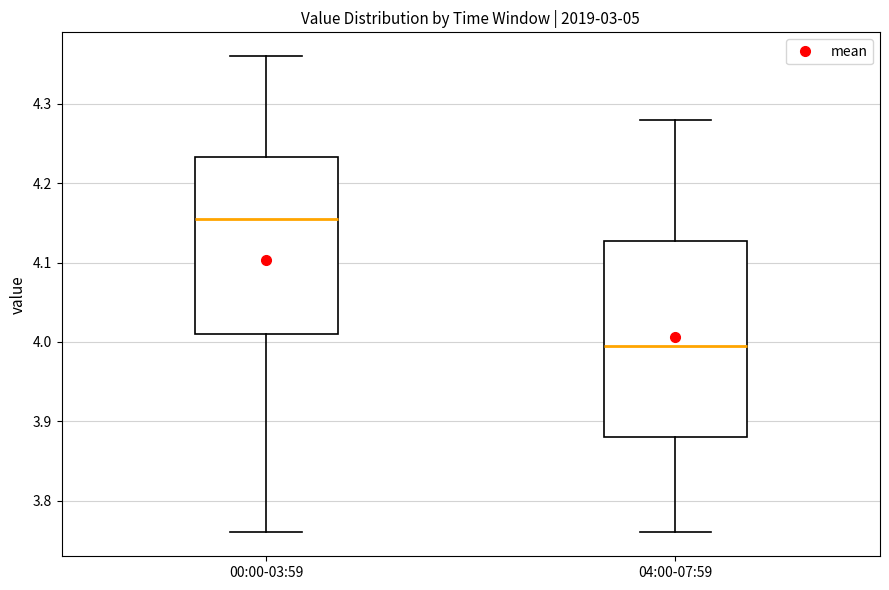

Reading left to right, read every box against the y-axis: the position of its median line, the range the box covers, and the ends of its whiskers. The values are not printed on the chart, so give them approximately, as read against the axis.

00:00-03:59: median 4.16, box 4.01 to 4.23, whiskers 3.76 to 4.36
04:00-07:59: median 4.00, box 3.88 to 4.13, whiskers 3.76 to 4.28